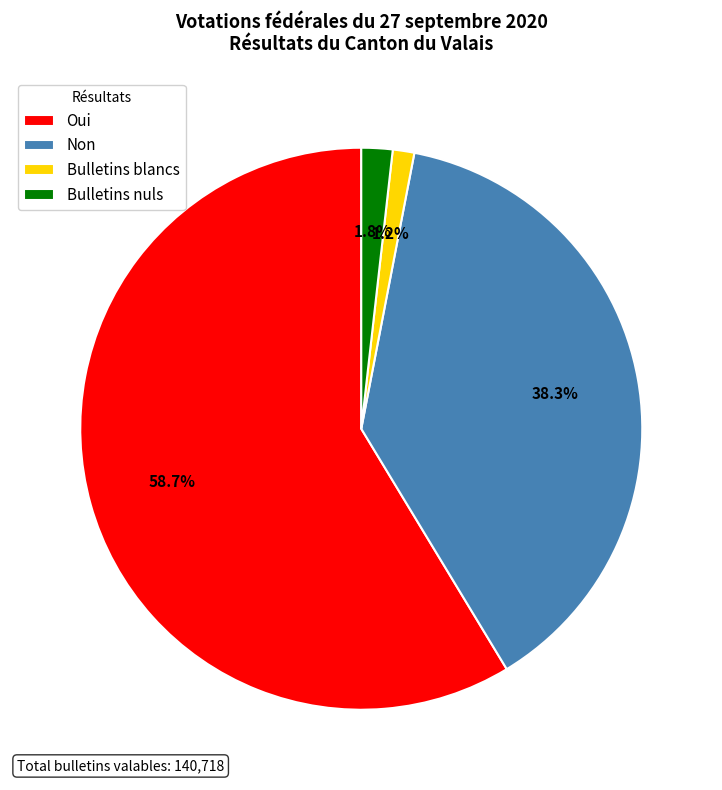

What percentage do Non and Bulletins blancs together represent?

39.5%